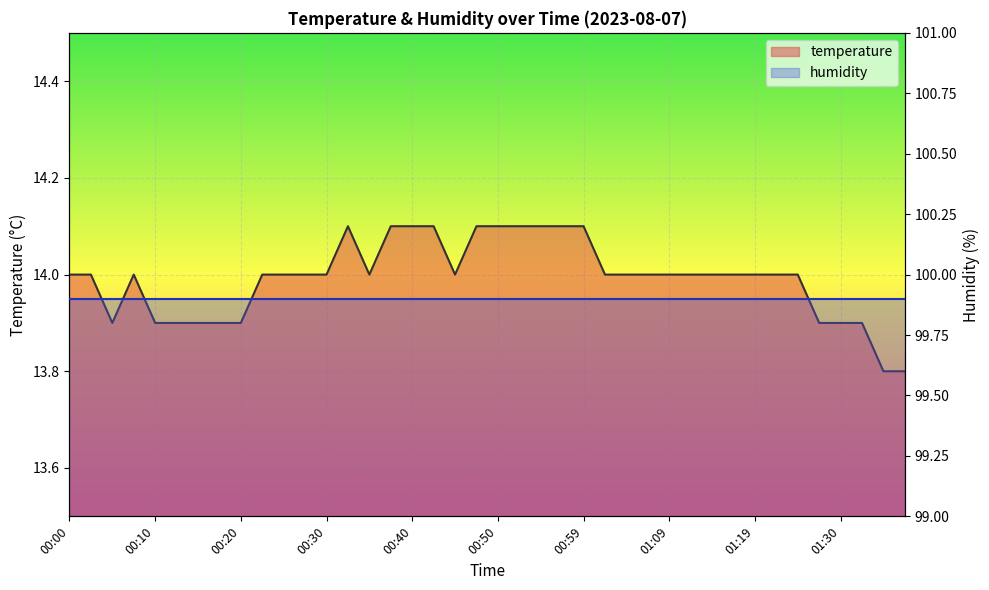

How many interior local peaks (higher than both neighbors) does the data have?

2